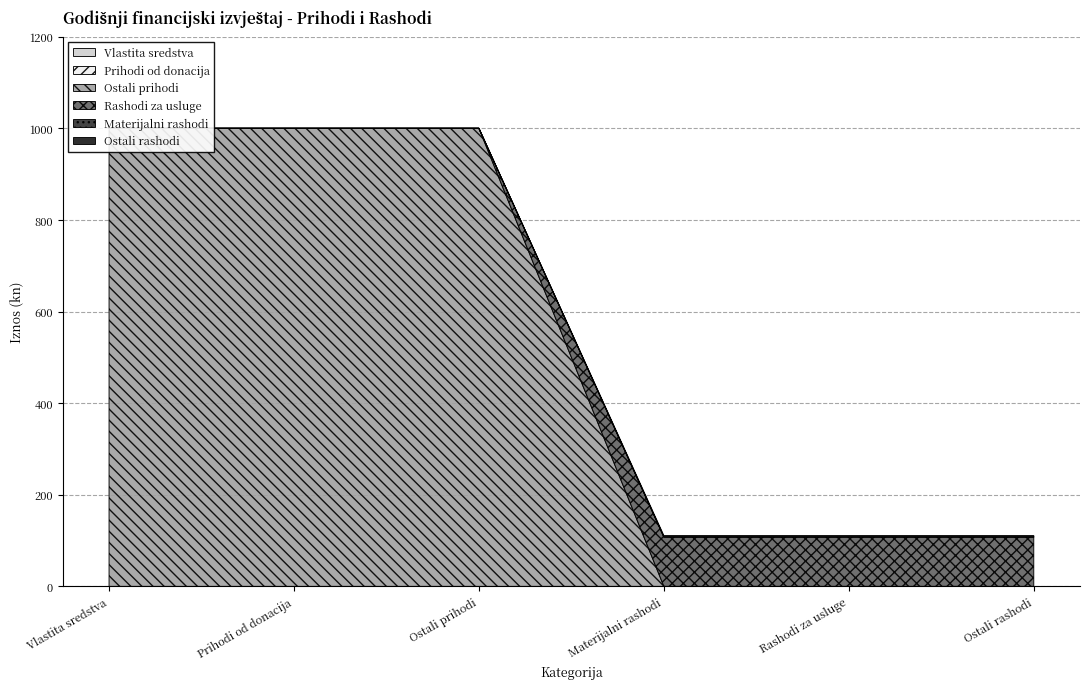

How many lines are shown in the chart?

6